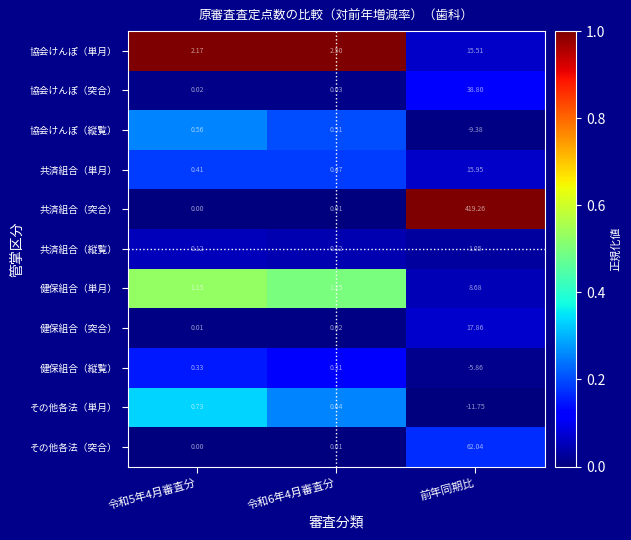

Which series changed the most between 令和5年4月審査分 and 前年同期比?

共済組合（突合）